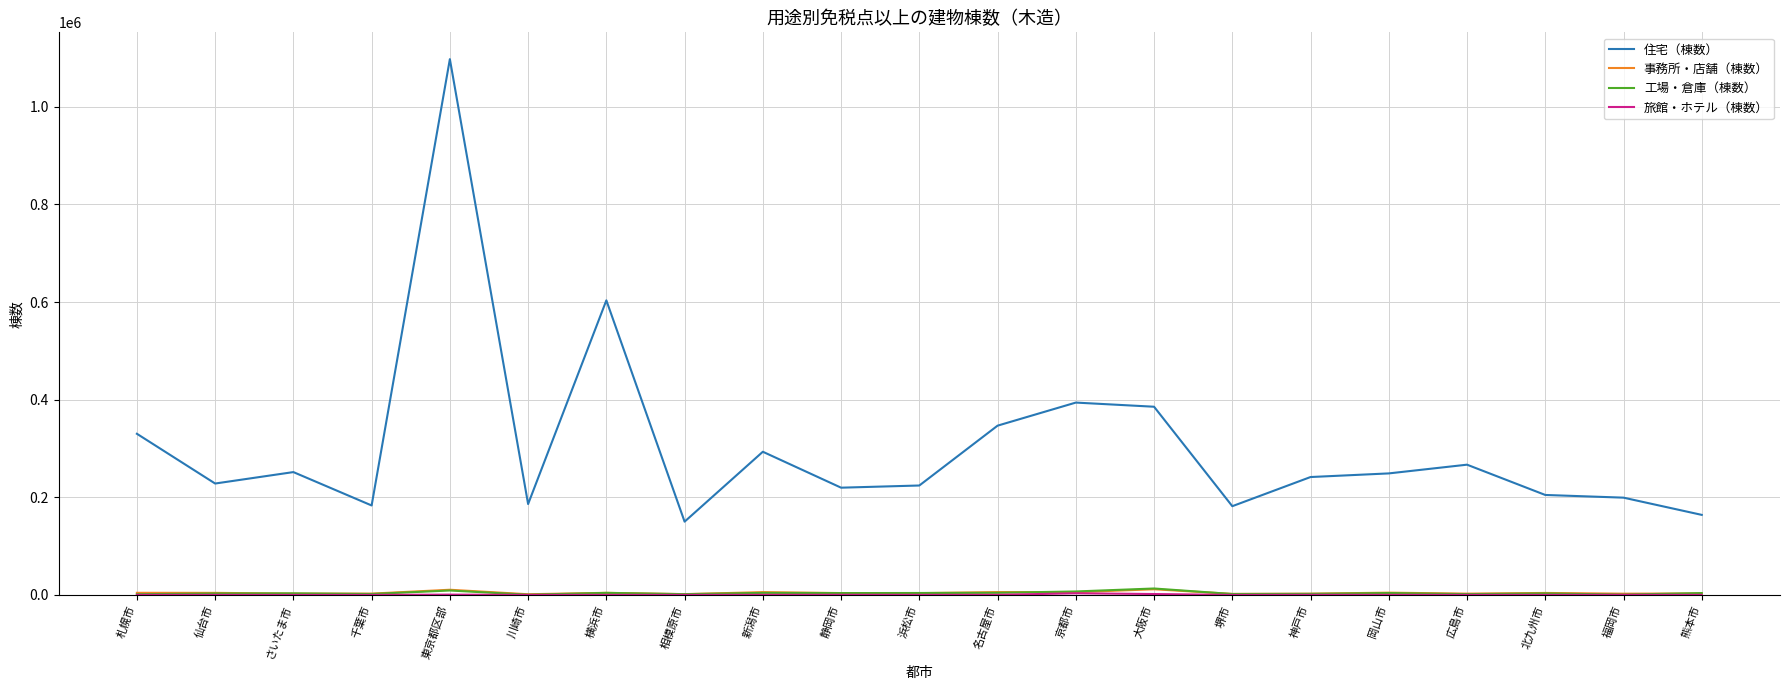

At how many categories does at least one series exceed 683944?

1